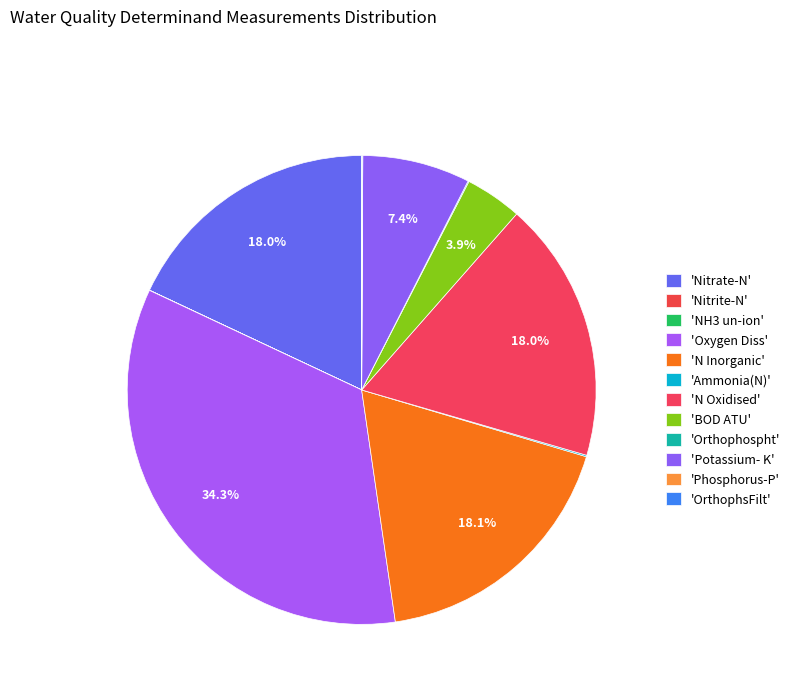

How many slices are in this pie chart?

12